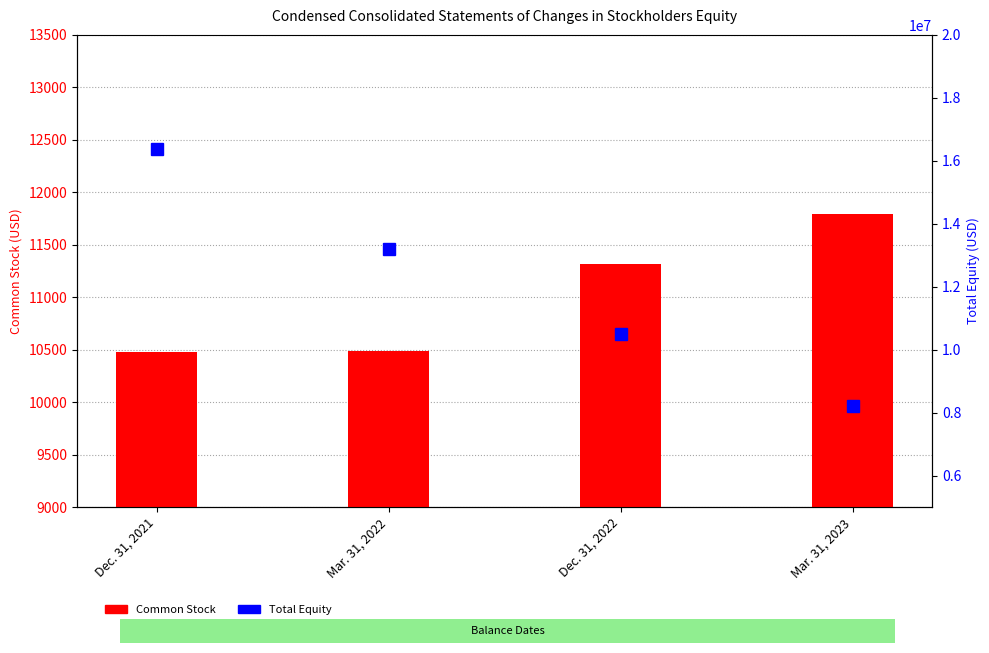

Between Dec. 31, 2022 and Mar. 31, 2023, which series saw the biggest shift?

Total Equity (USD)